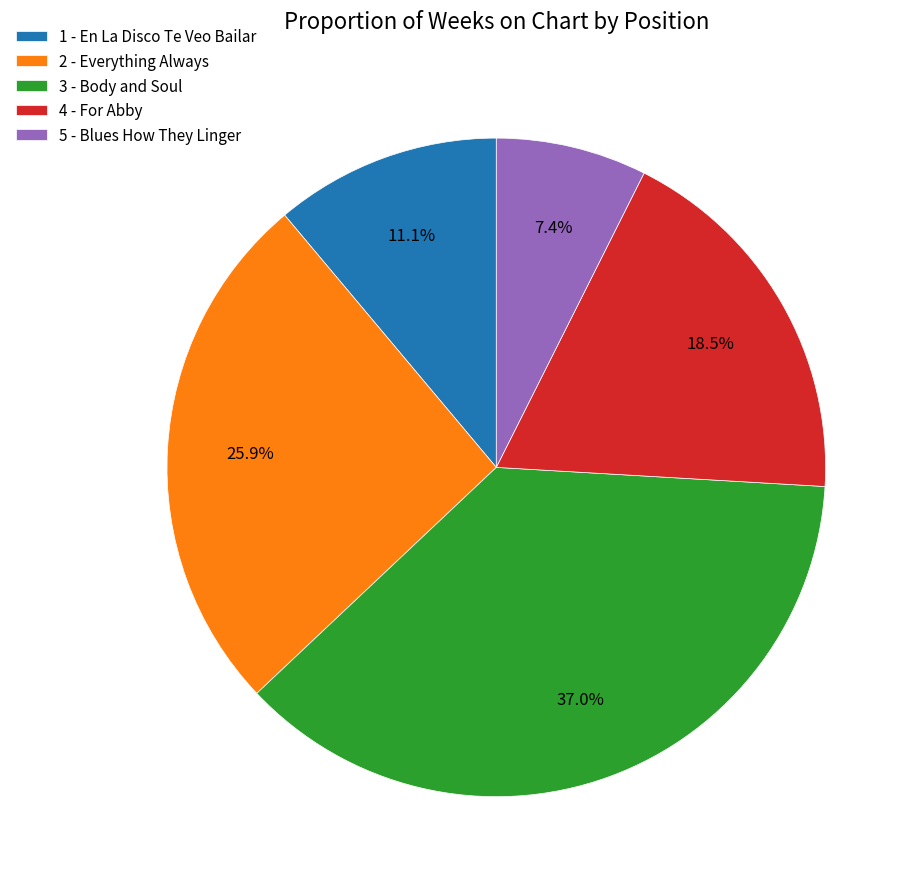

Which category has the smallest portion of the pie?

5 - Blues How They Linger